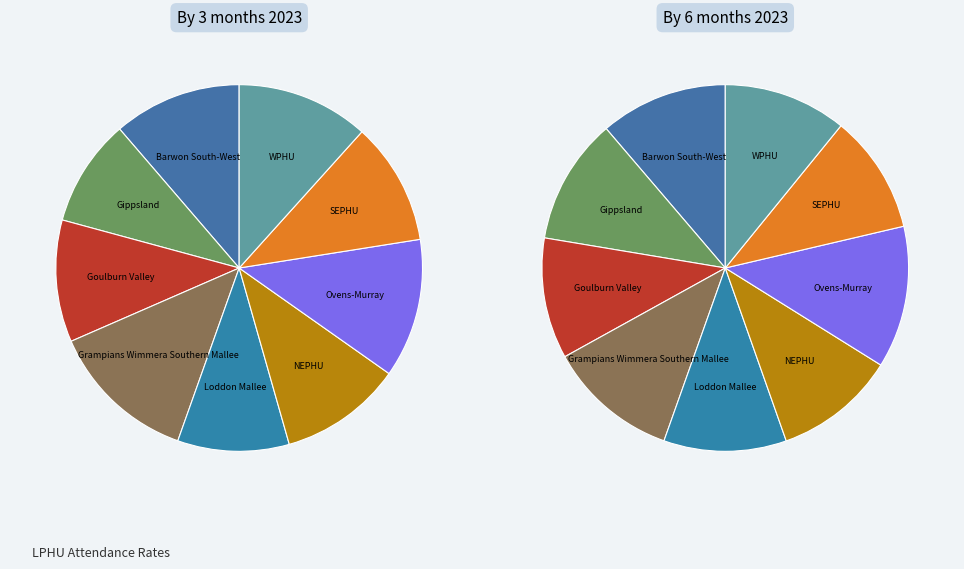

True or false: Barwon South-West accounts for 21% of the total.

False